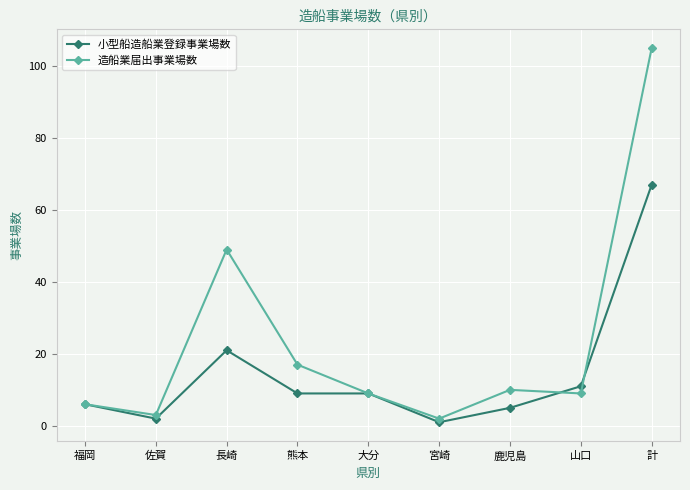

What is the highest value of the 造船業届出事業場数 series?

105